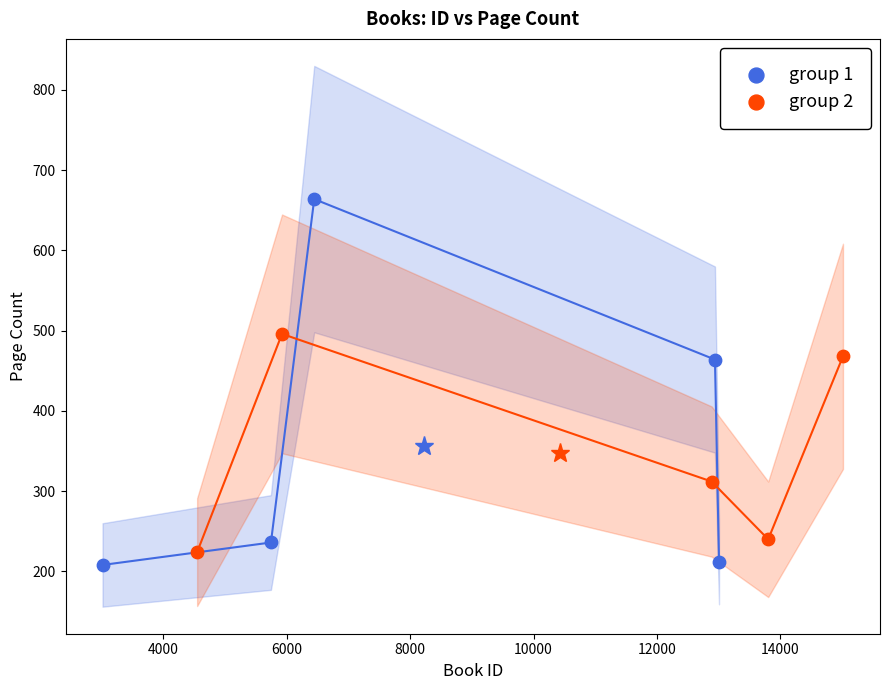

Which series has the widest spread of Y values?

group 1